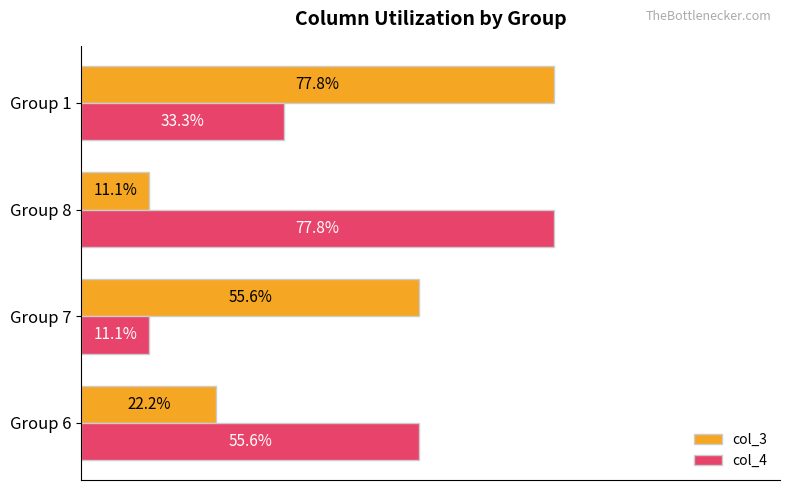

Is the value of col_4 at Group 7 greater than the value of col_3 at Group 6?

No